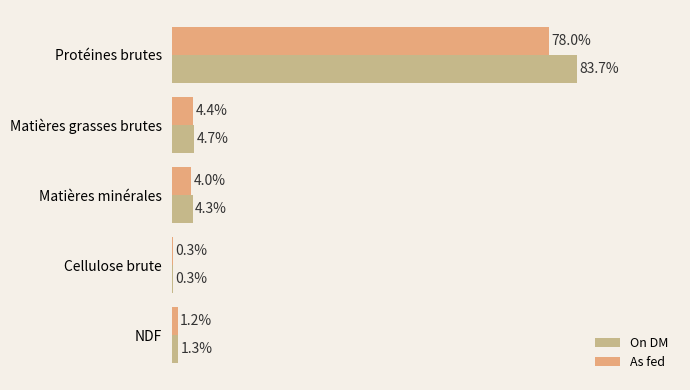

Which series has the largest total across all categories?

On DM